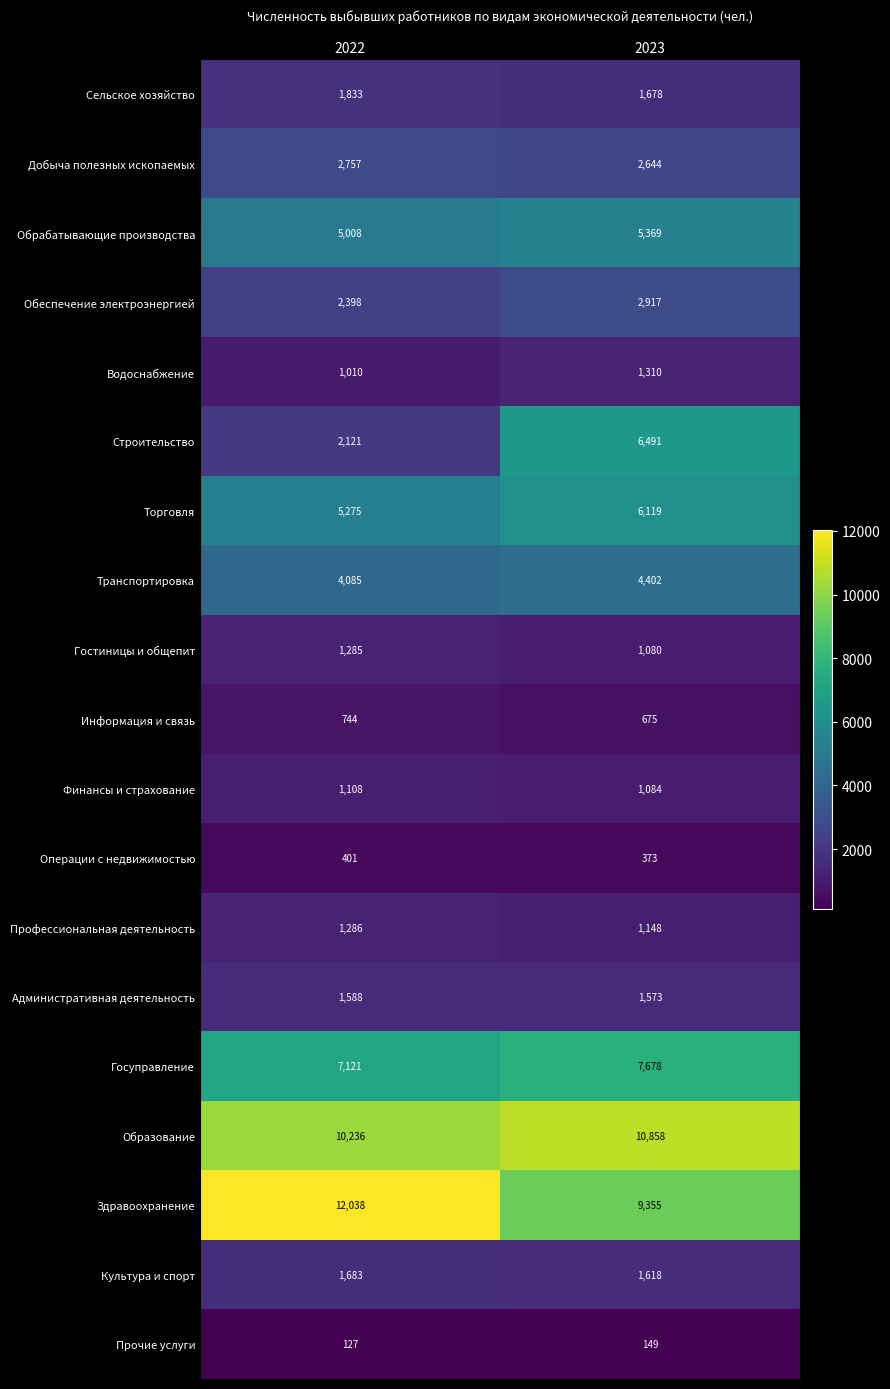

What is the minimum value shown in the chart?

127